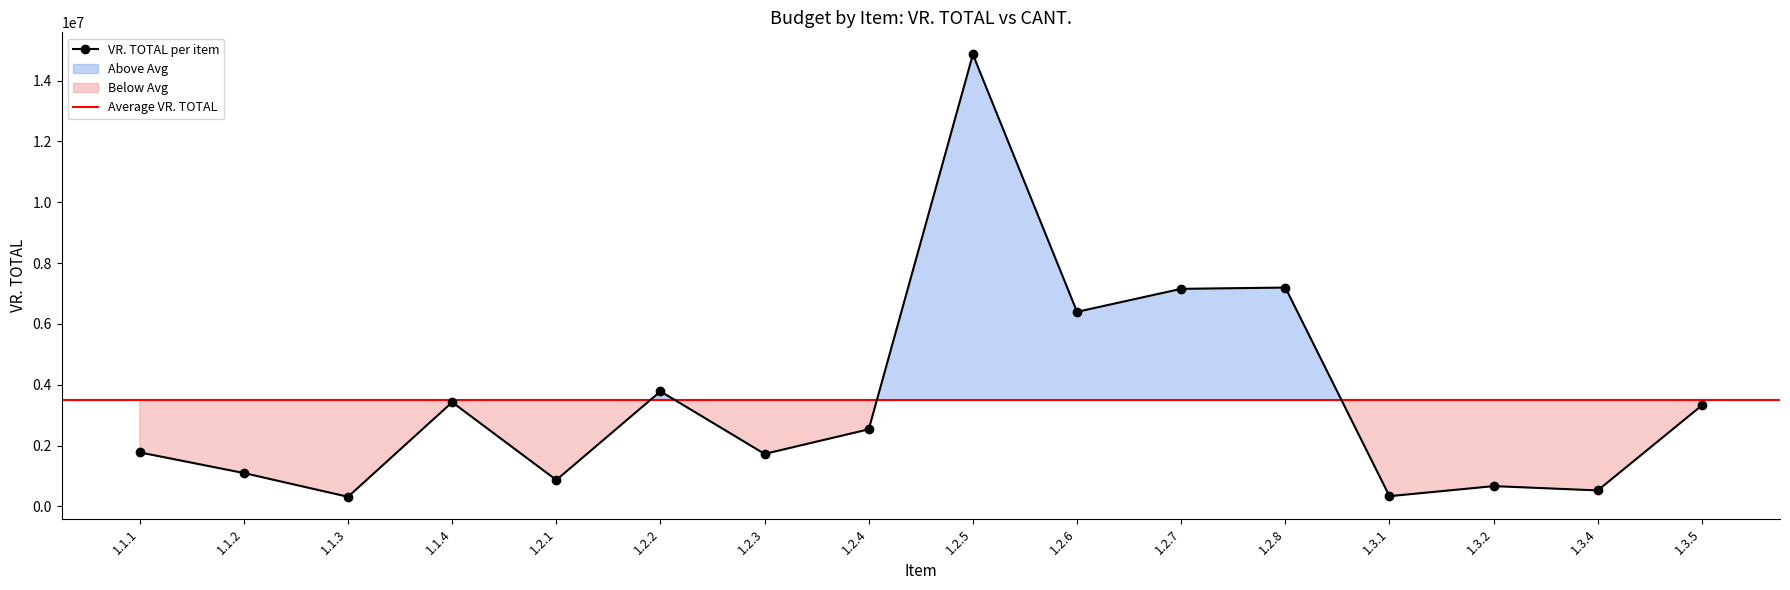

Rank the categories by value from highest to lowest.

1.2.5, 1.2.8, 1.2.7, 1.2.6, 1.2.2, 1.1.4, 1.3.5, 1.2.4, 1.1.1, 1.2.3, 1.1.2, 1.2.1, 1.3.2, 1.3.4, 1.3.1, 1.1.3